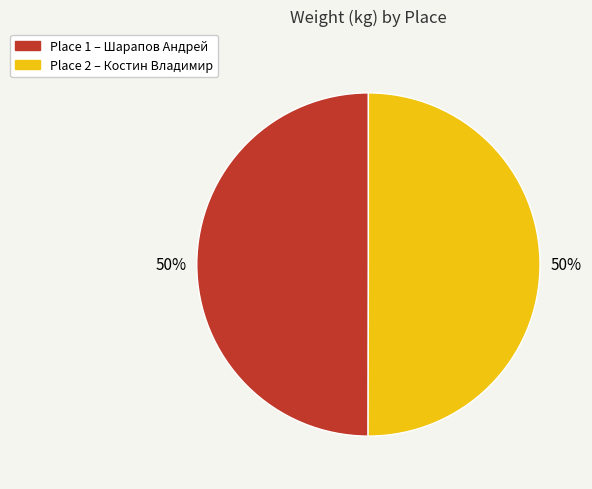

To the nearest percent, what is the average slice percentage?

50%